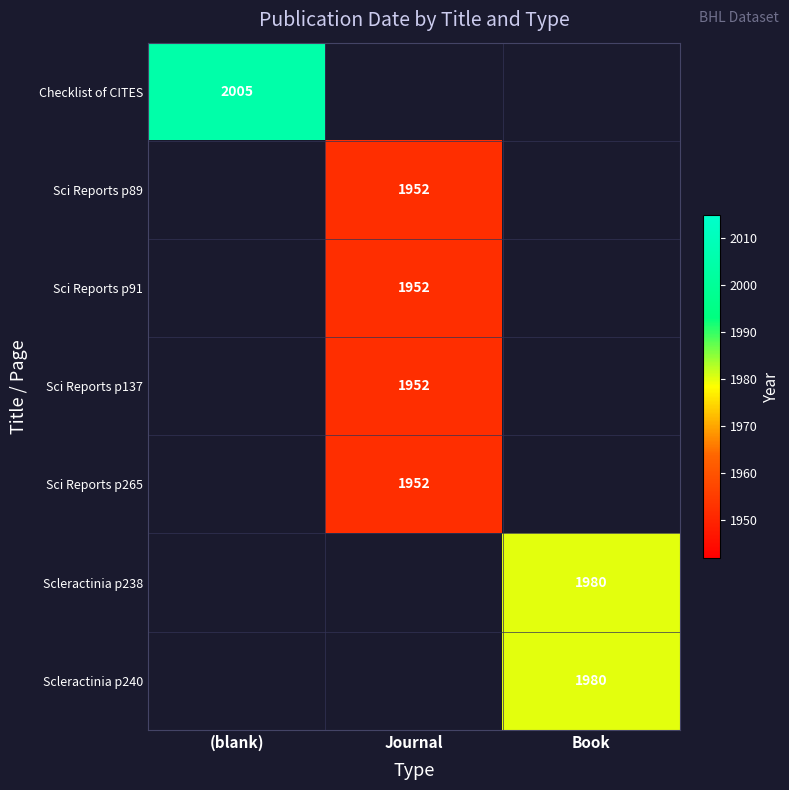

Which label corresponds to the smallest value in the chart?

Journal